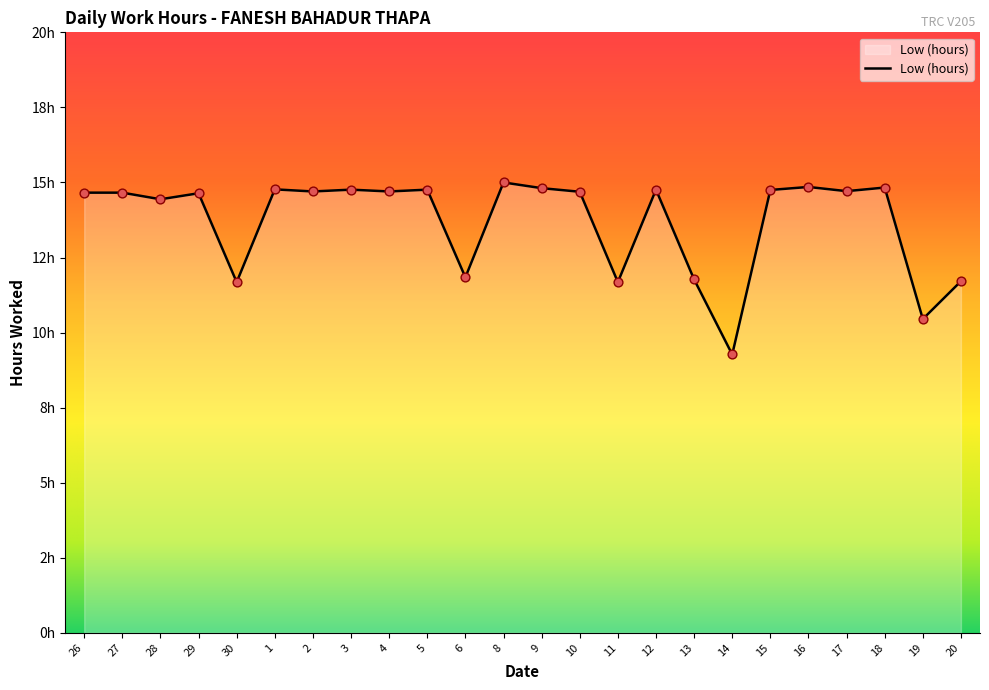

Approximately how many times larger is the value at 18 compared to 17?

1.0